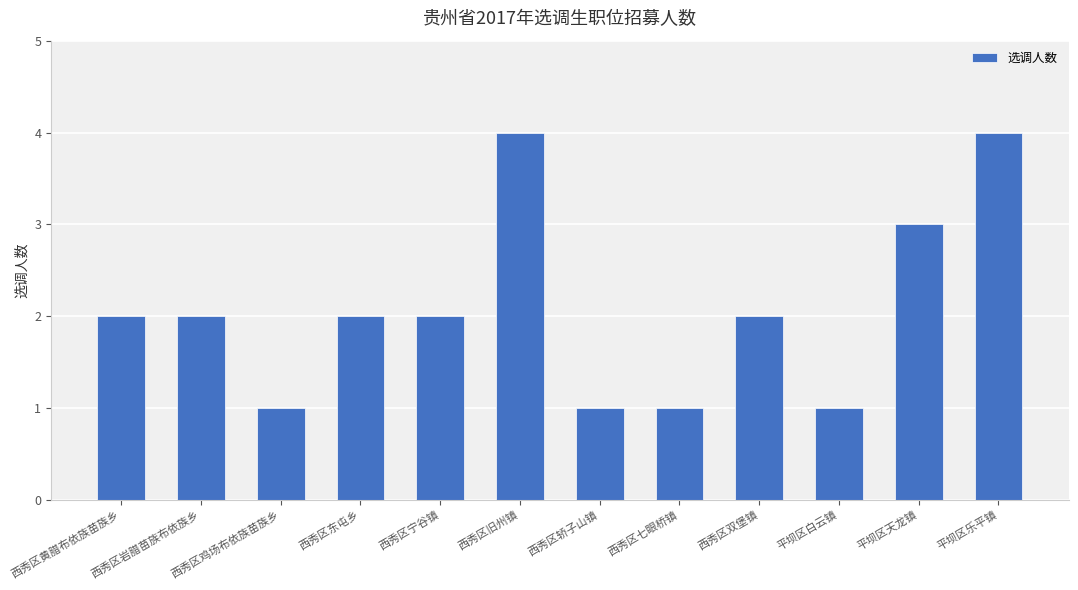

How many data points does each series have?

12